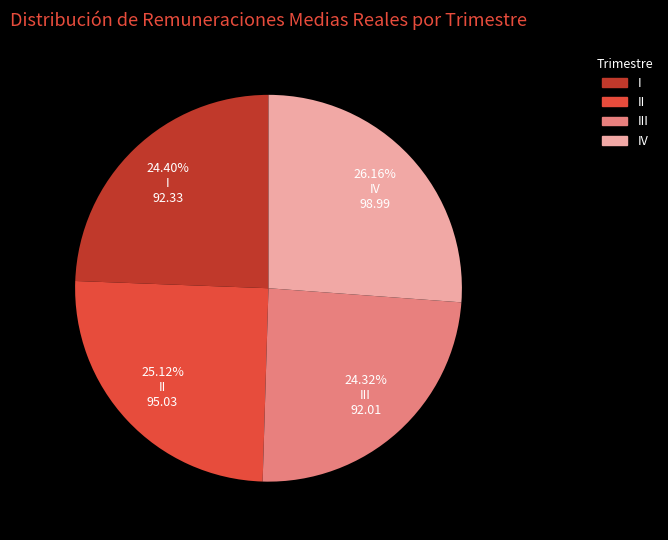

Is there any slice that represents more than half of the pie?

No